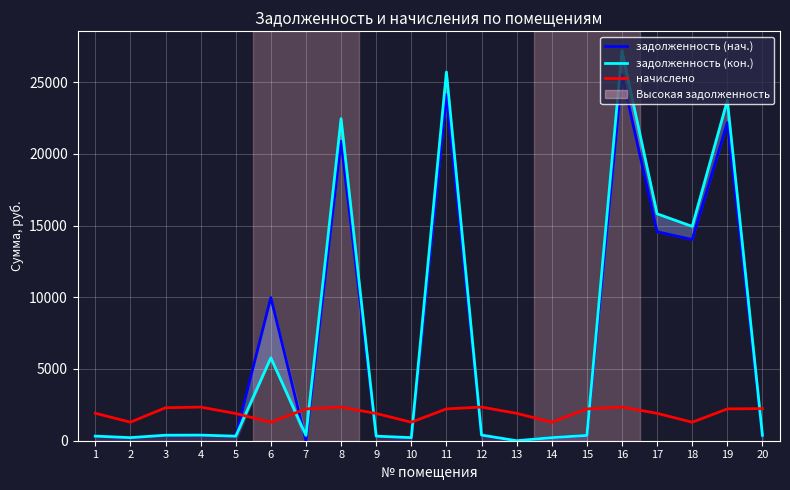

What is the spread (max minus min) of values at 11?

23481.0